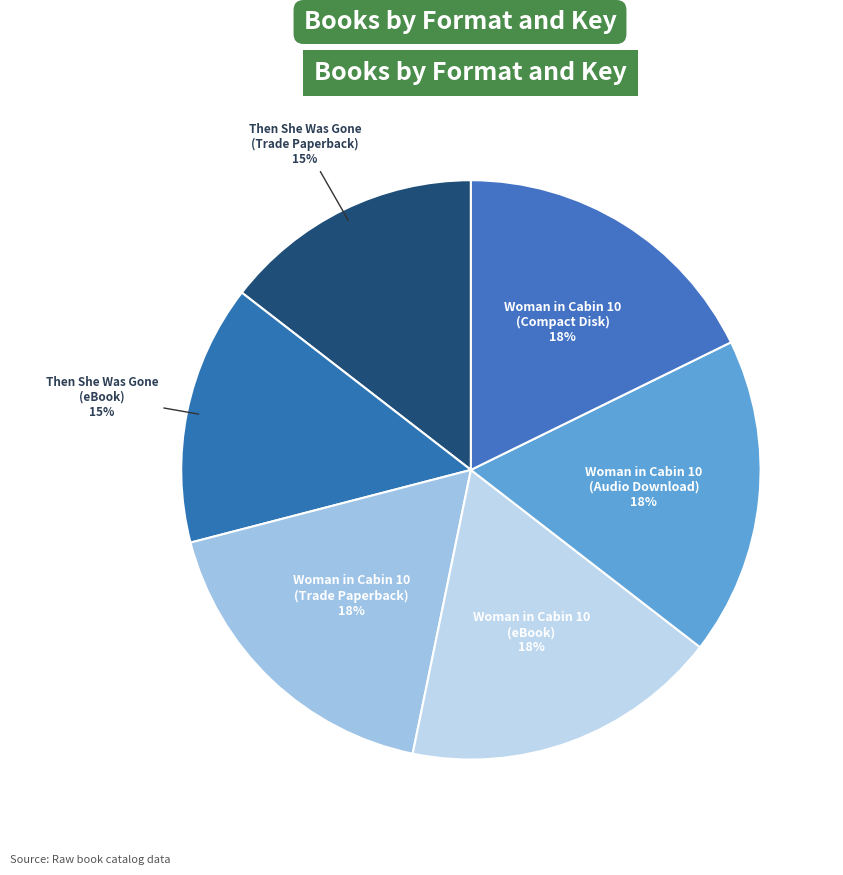

Count the number of slices in the pie.

6